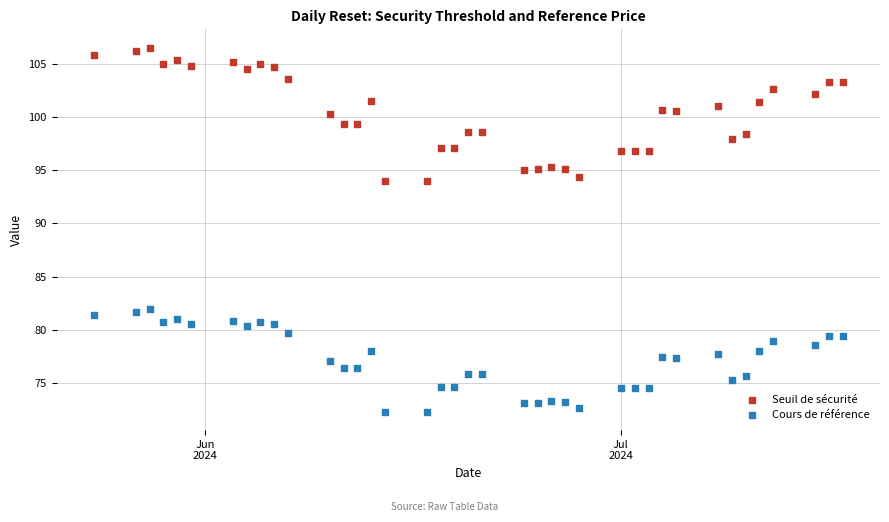

Which series has the largest Y range (max minus min)?

Seuil de sécurité